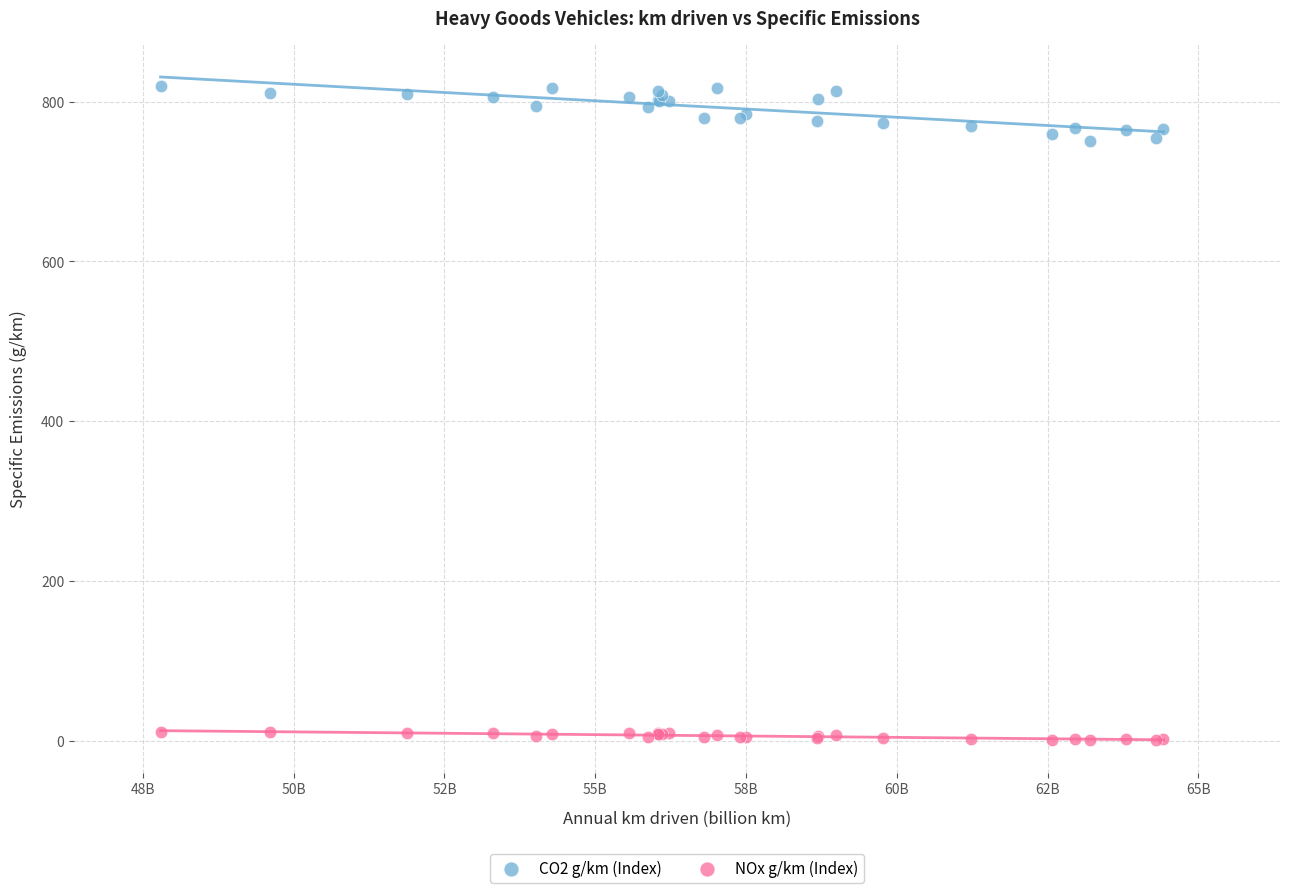

Which series reaches the minimum Y coordinate?

NOx g/km (Index)